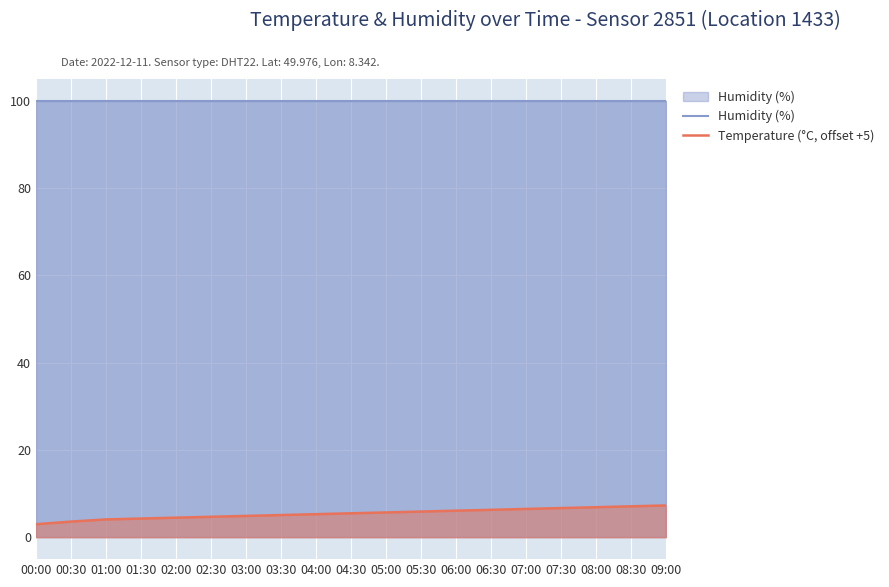

Count the number of data series in this chart.

2